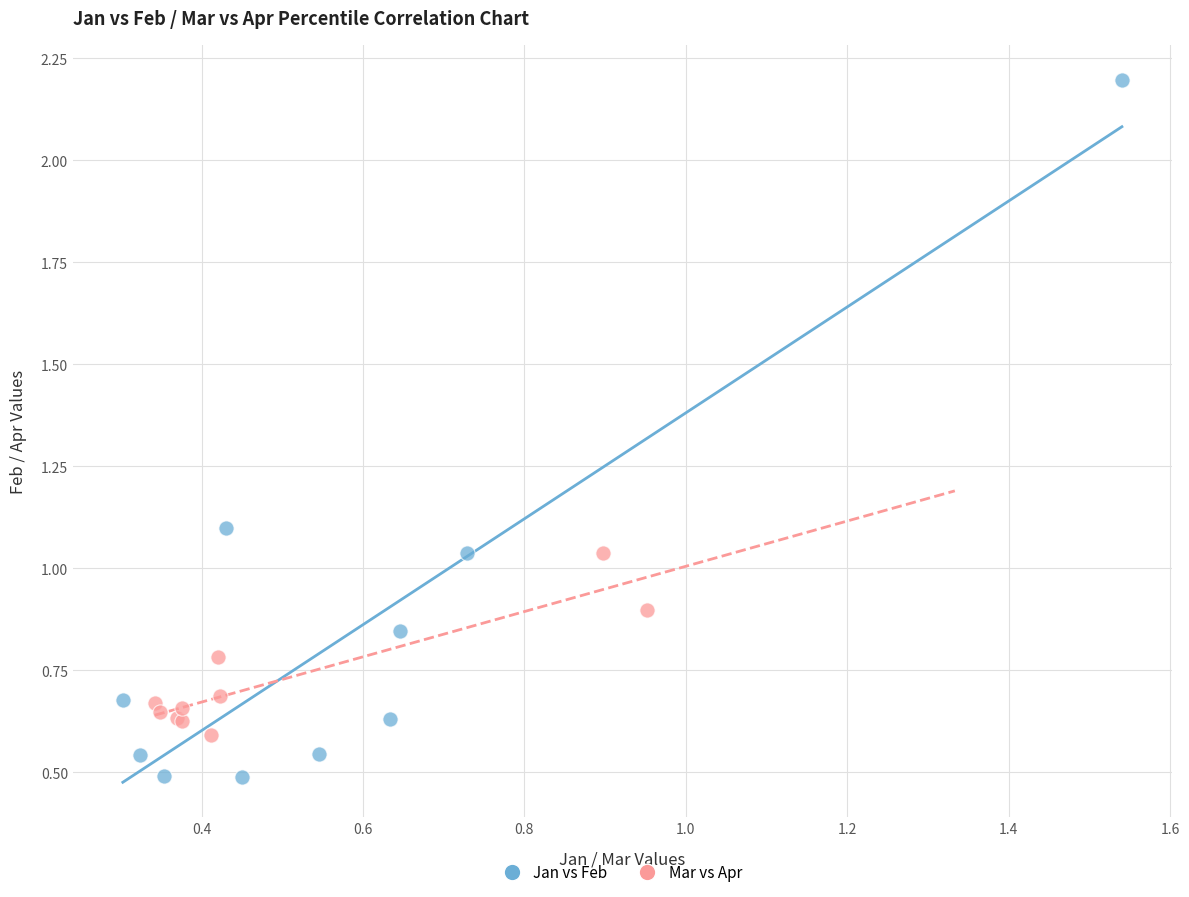

What are all the series names shown in the legend?

Jan vs Feb, Mar vs Apr